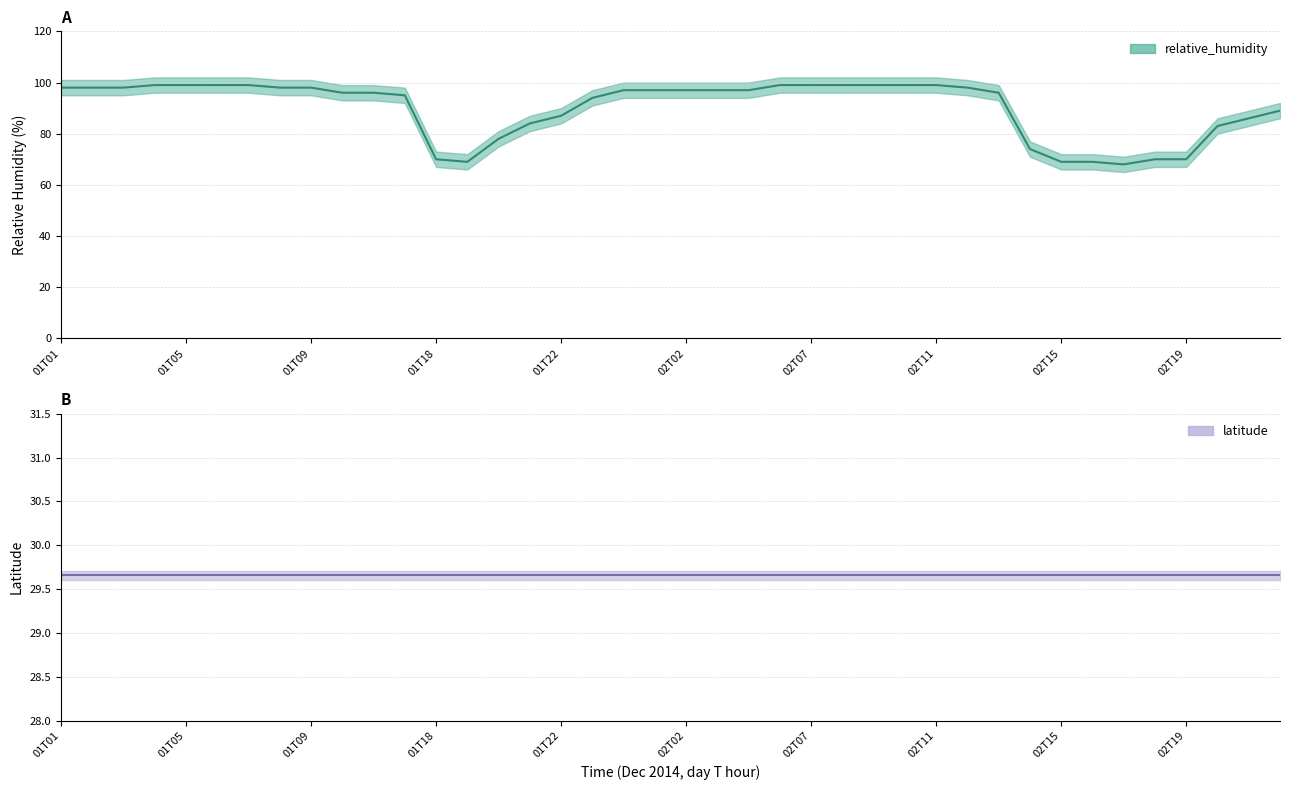

True or false: relative_humidity (mean) and latitude (mean) intersect in this chart.

False